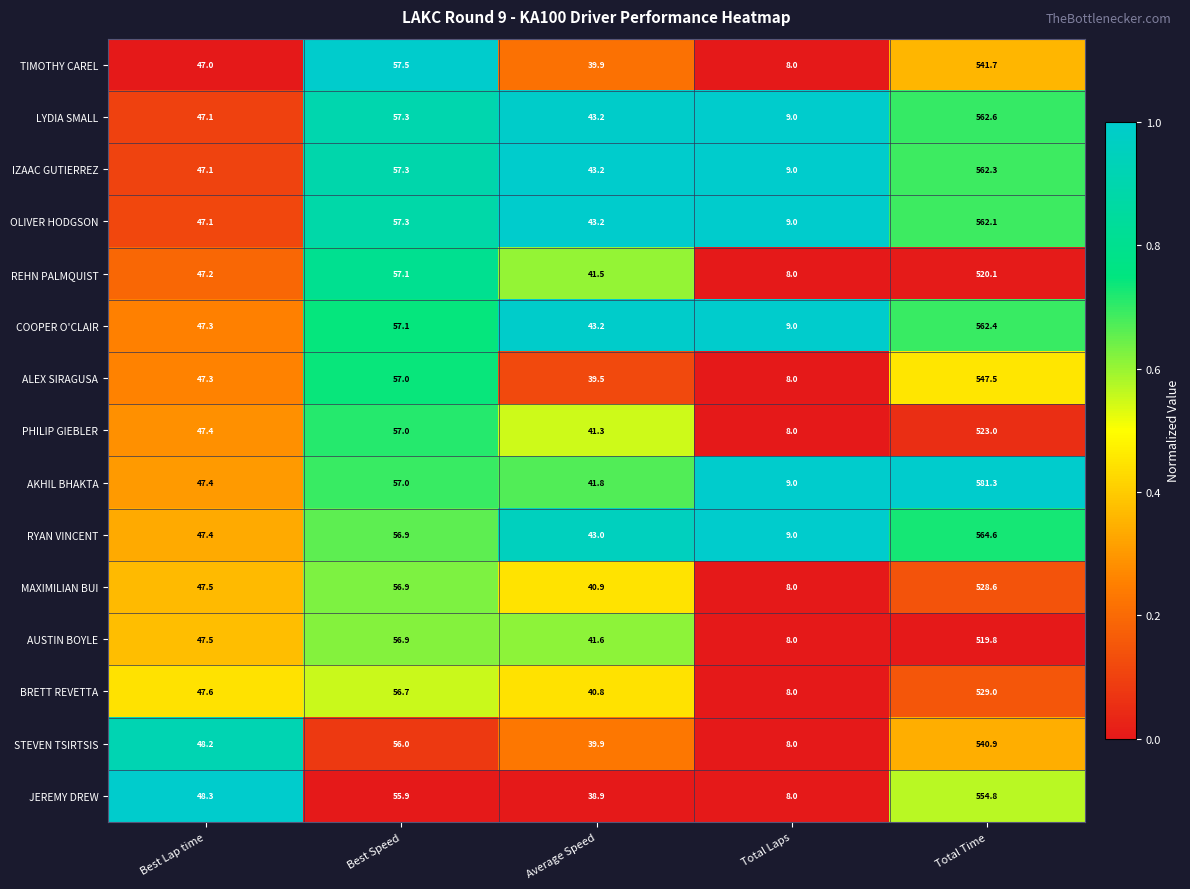

What is the average value of the ALEX SIRAGUSA series?

139.9